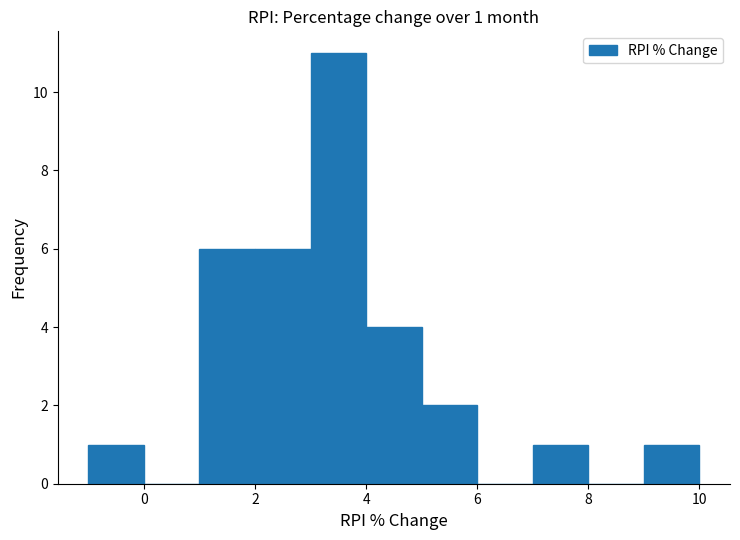

Which range on the x-axis has the tallest bar?

3 to 4